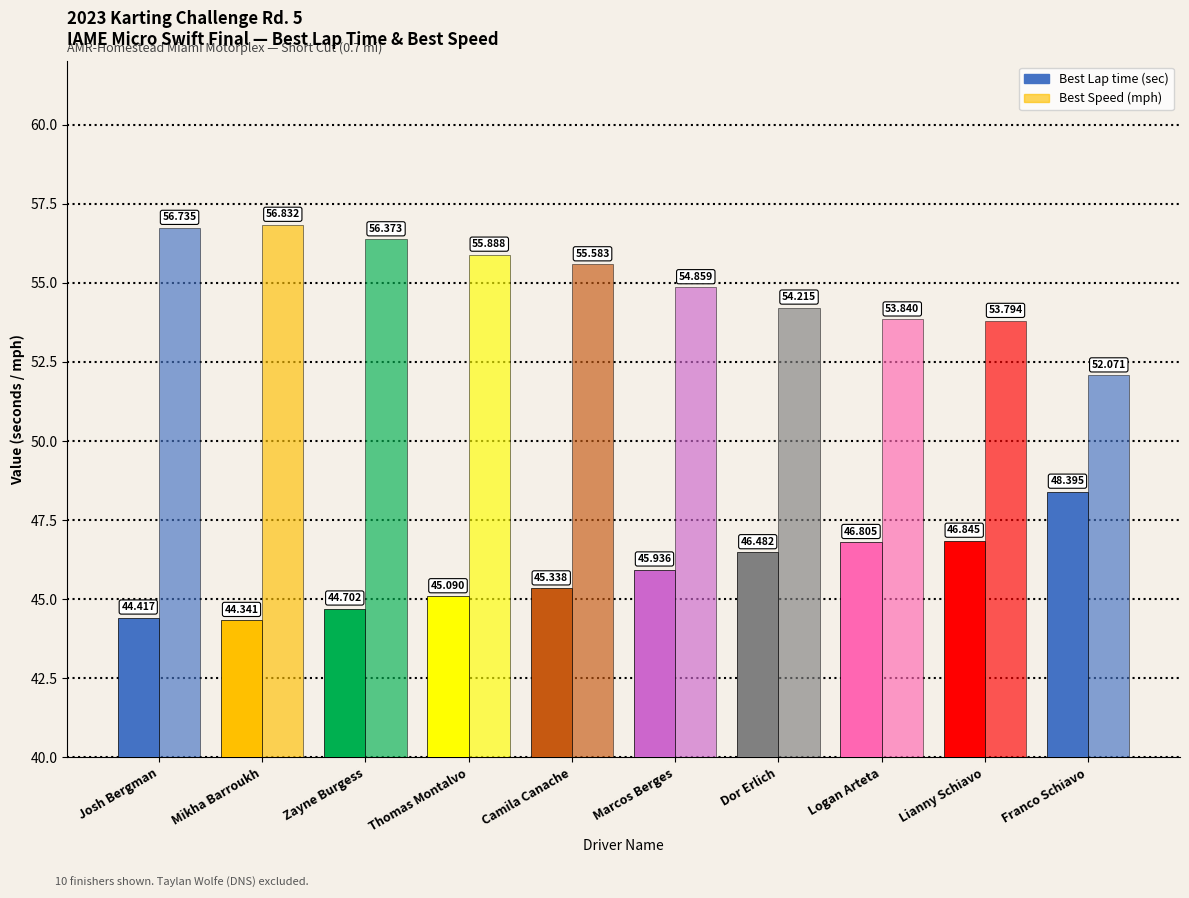

Count the number of data series in this chart.

2